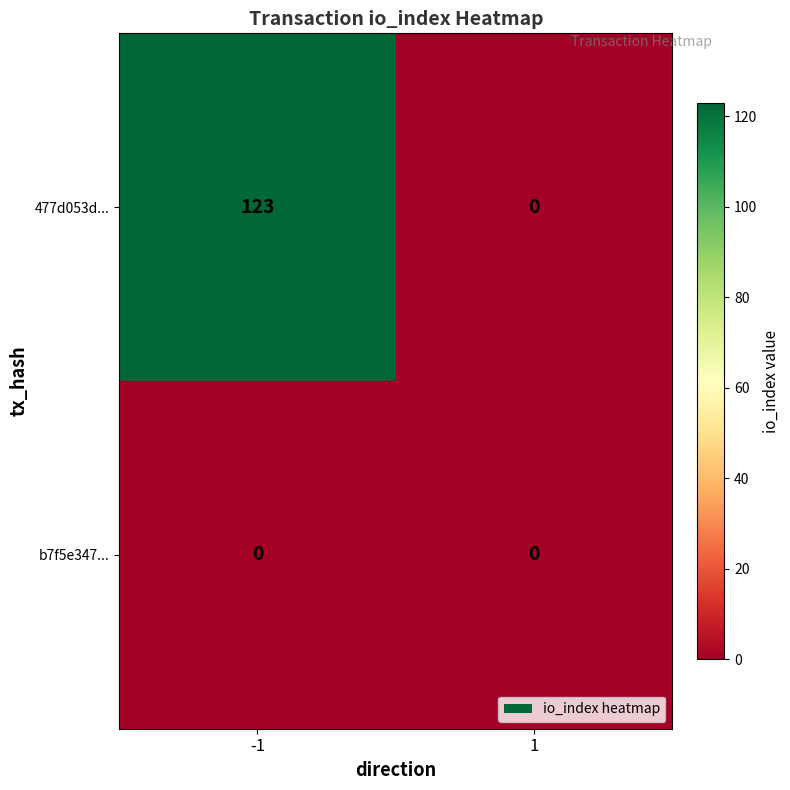

True or false: 477d053d... has a value of 55 at -1.

False